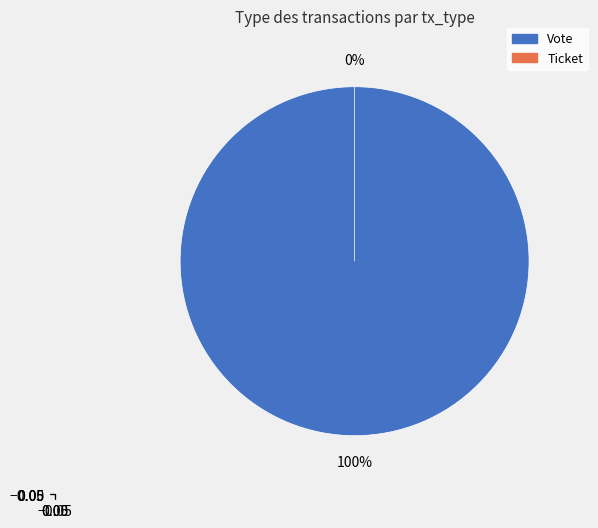

Rank the categories by value from lowest to highest.

Ticket, Vote